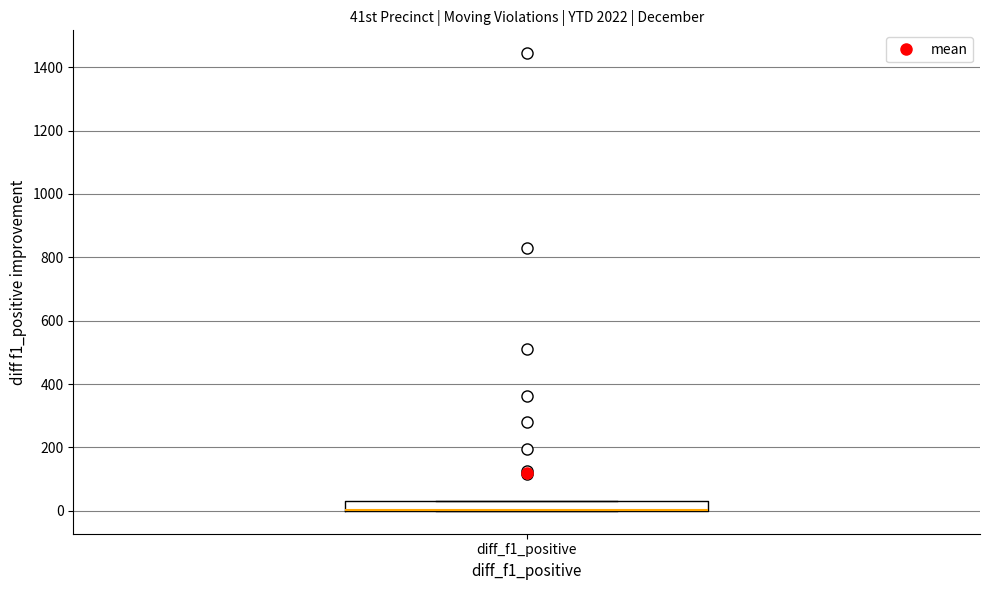

Read this box plot against the y-axis: the position of the median line, the range covered by the box, and the ends of both whiskers. The values are not printed on the chart, so give them approximately, as read against the axis.

median 0 (drawn on the box's lower edge), box 0 to 40, whiskers 0 to 40